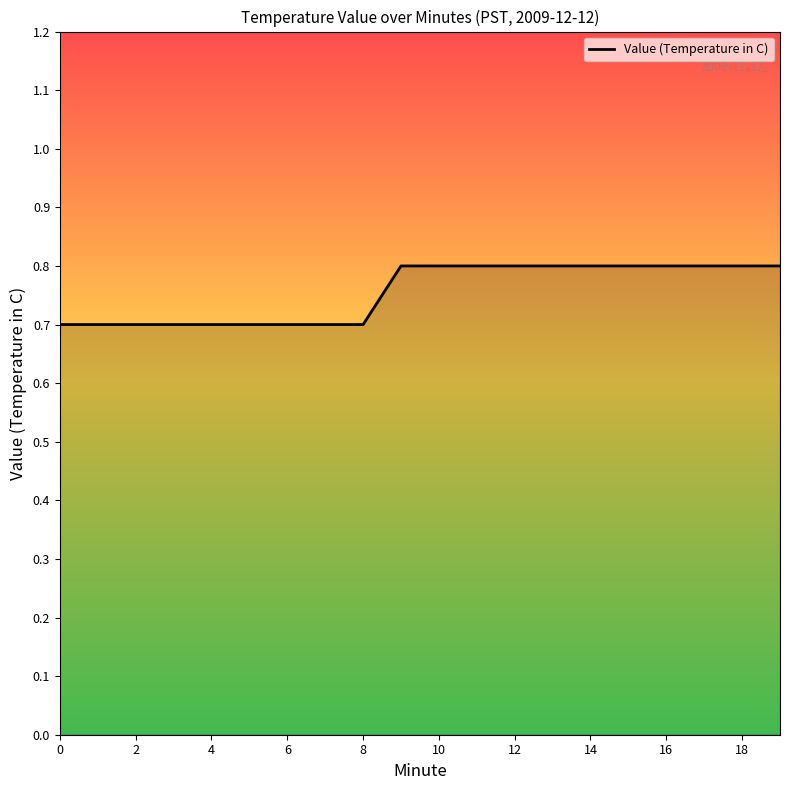

What is the greatest value displayed?

0.8